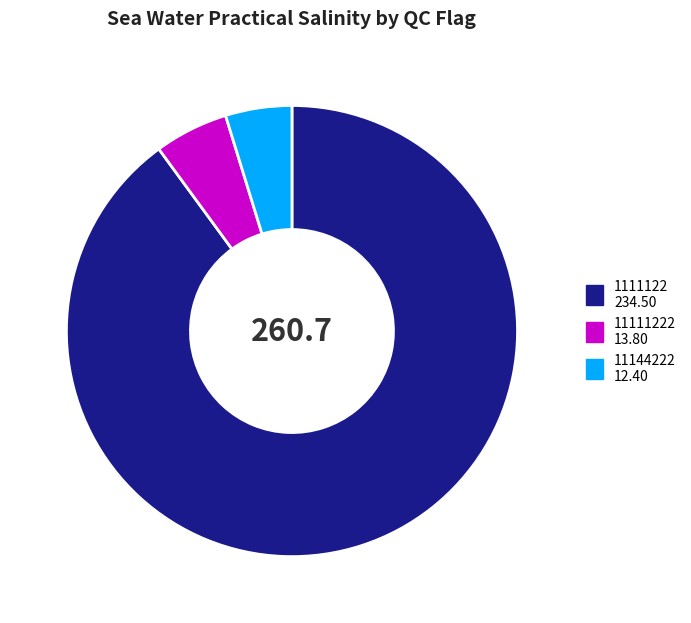

How many slices are in this pie chart?

3